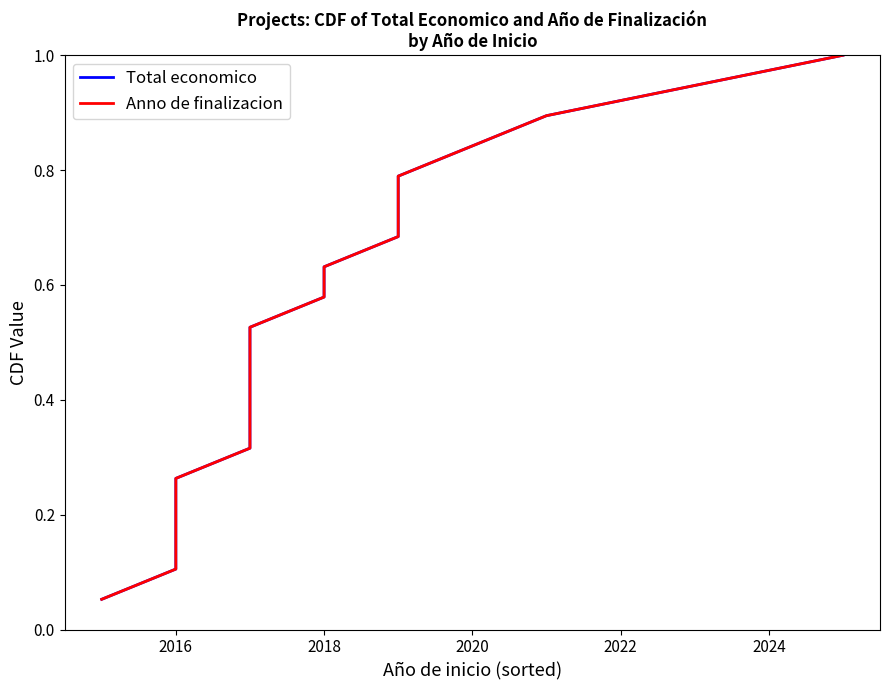

What is the difference between the maximum and second lowest values in the Total economico series?

0.9